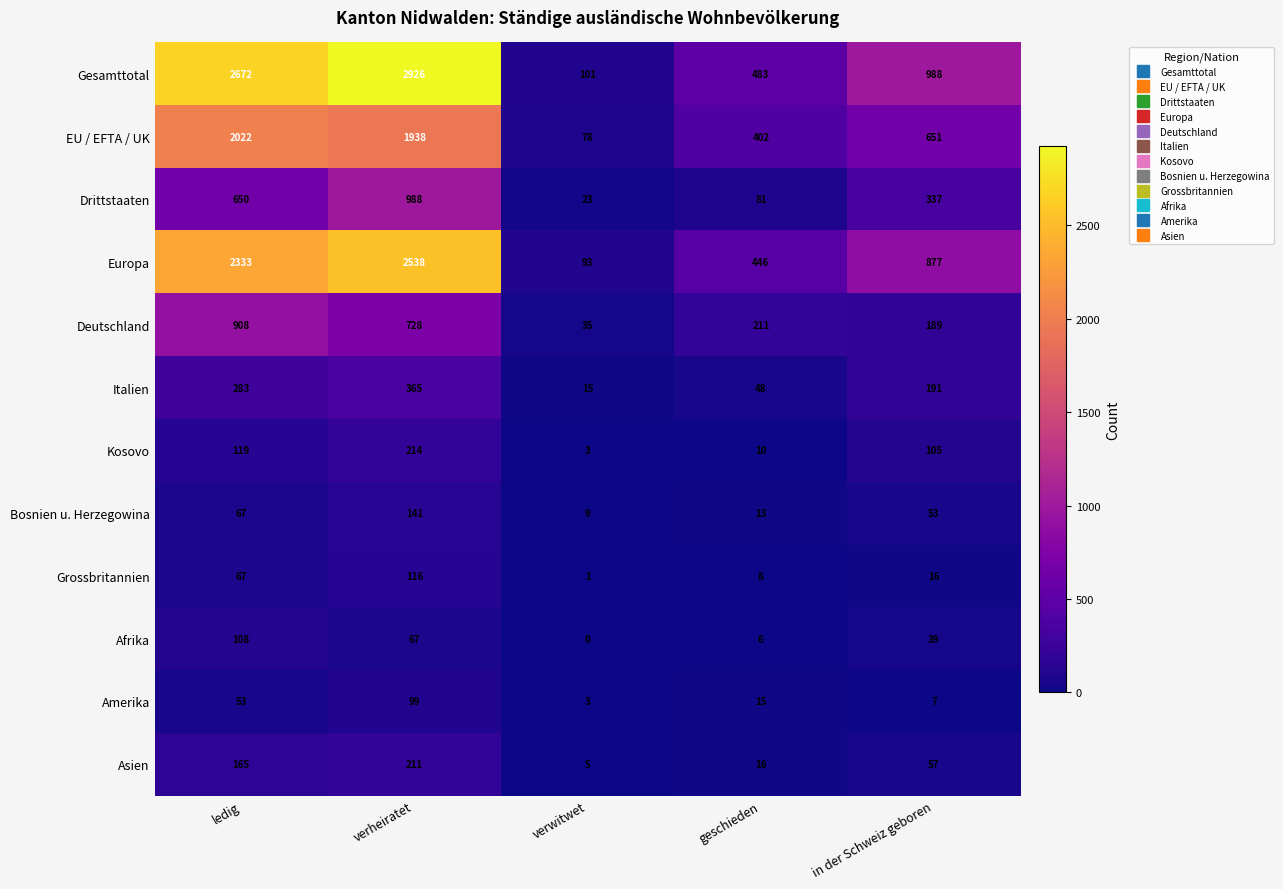

Which series has the largest total across all categories?

Gesamttotal